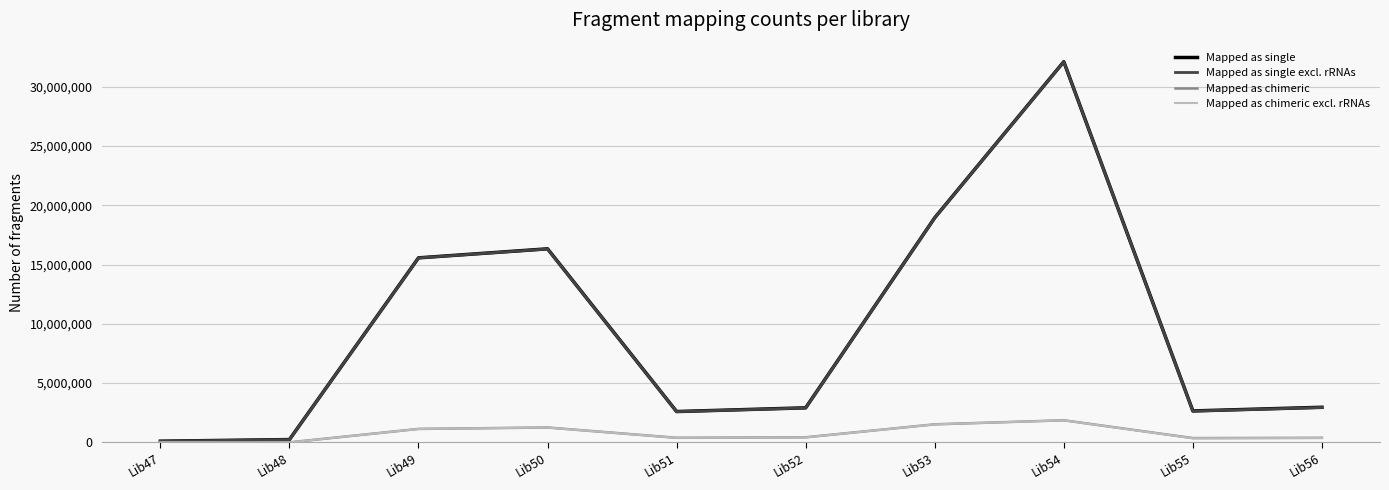

What is the sum of all Mapped as single values?

94438429